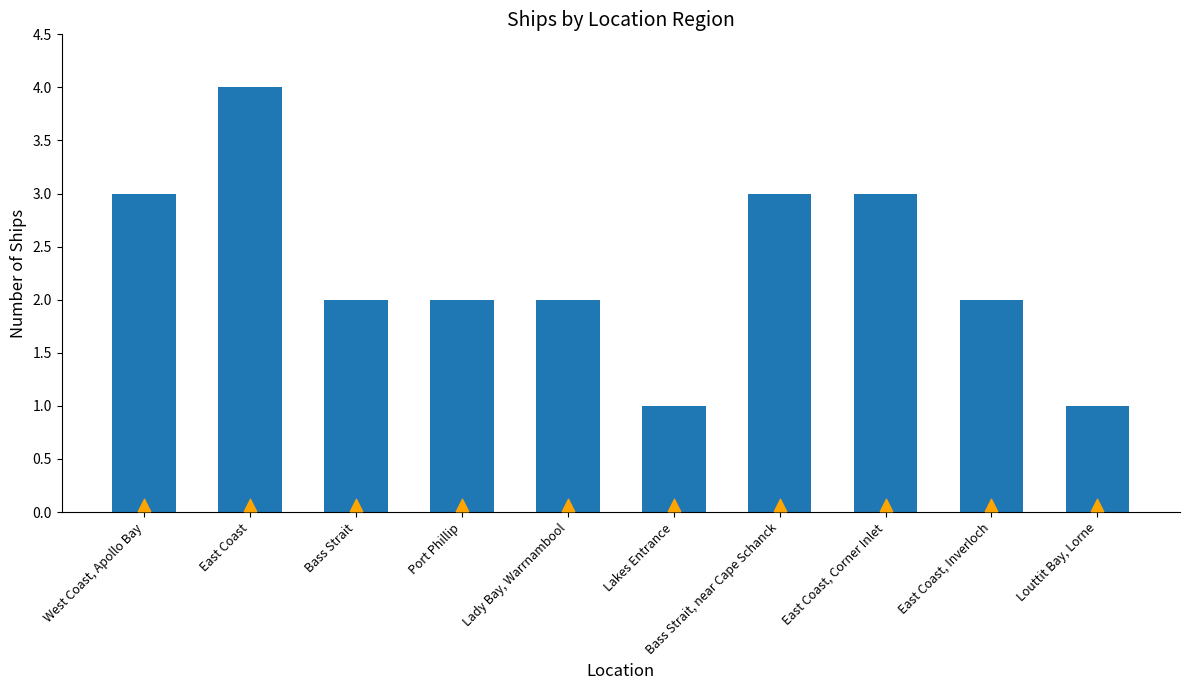

Which series has the largest Y range (max minus min)?

Count